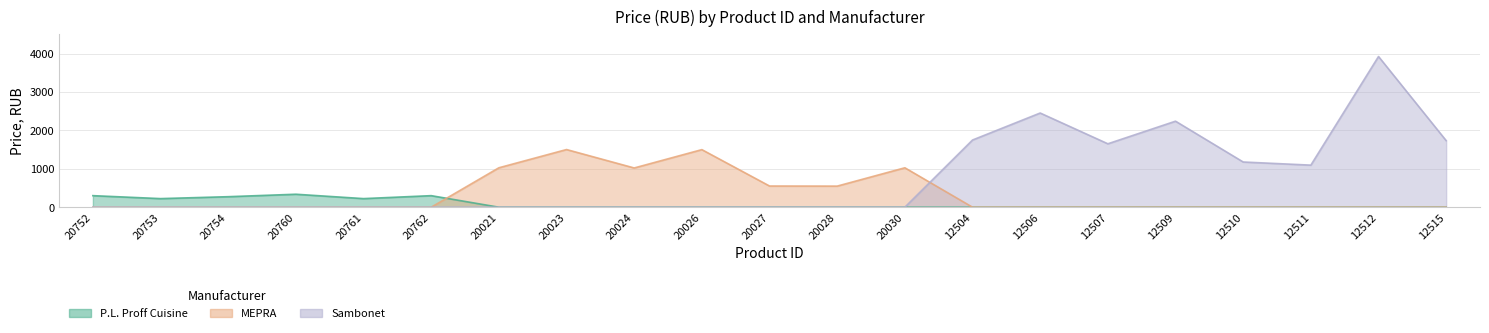

What is the average value of the P.L. Proff Cuisine series?

79.1